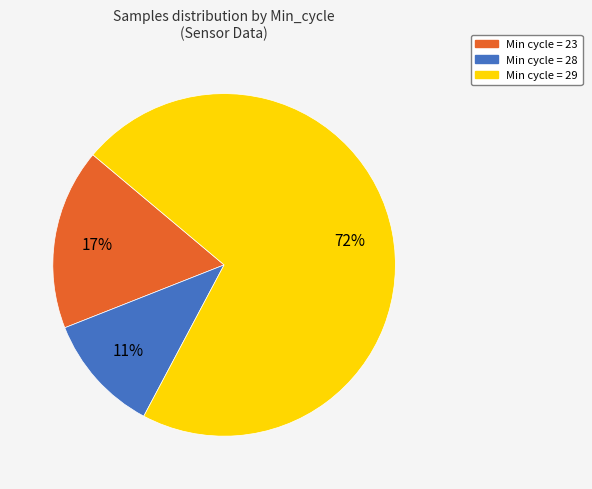

To the nearest percent, what percentage of the pie is Min cycle = 29?

72%